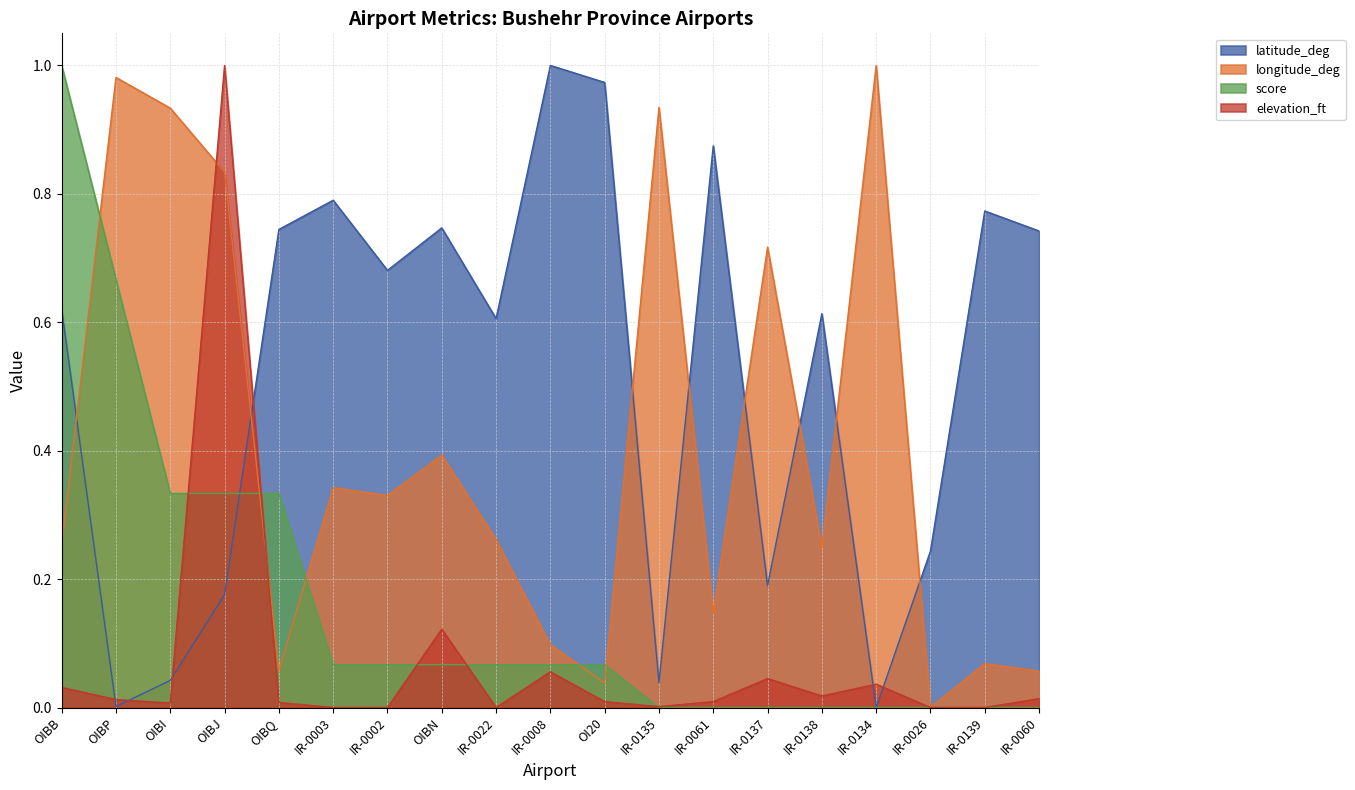

Does the chart have visible grid lines?

Yes